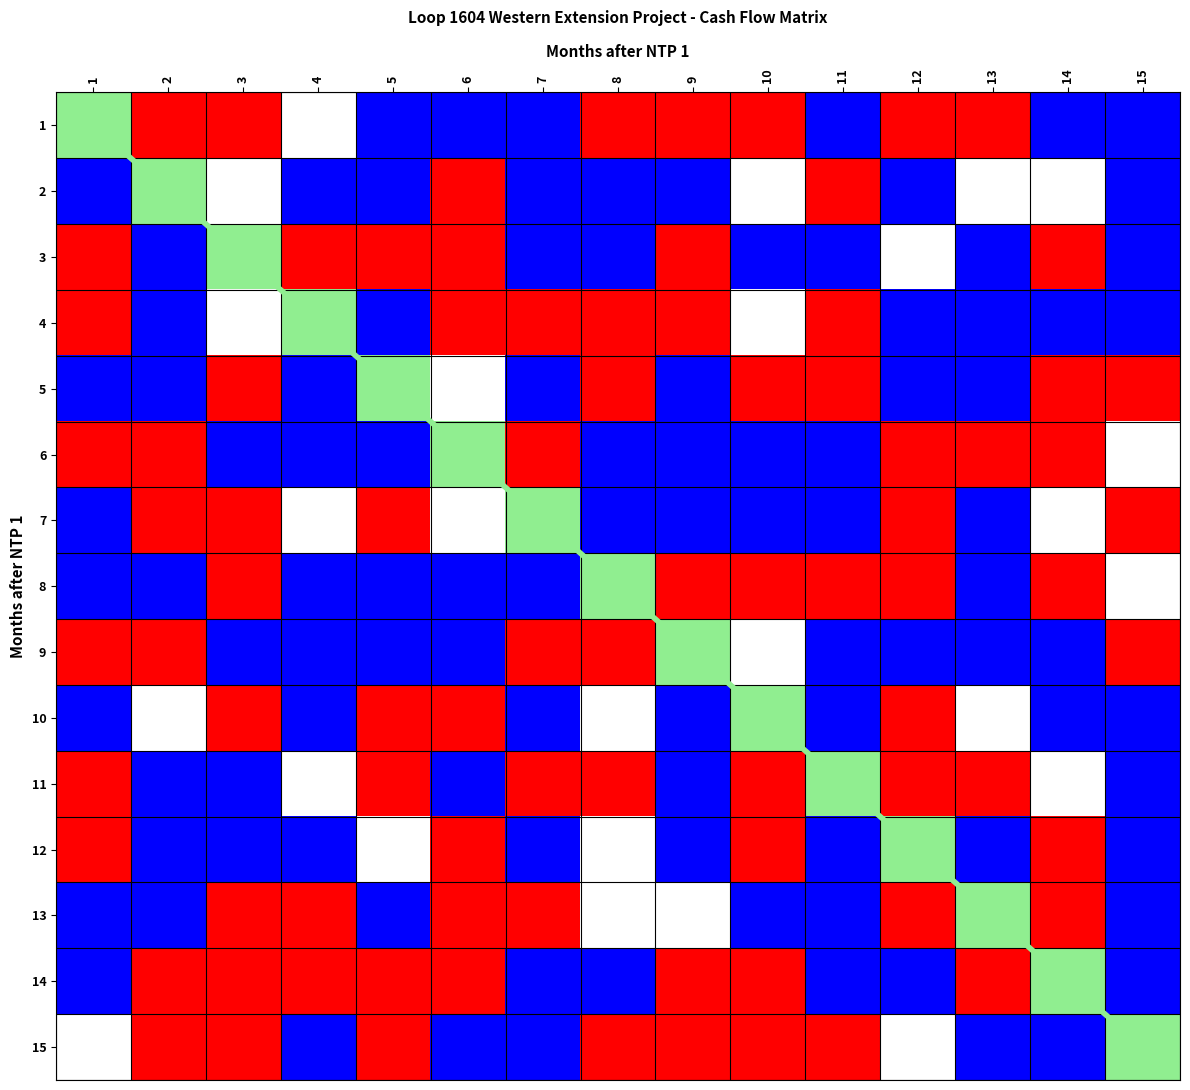

Between 10 and 7, which is larger?

10